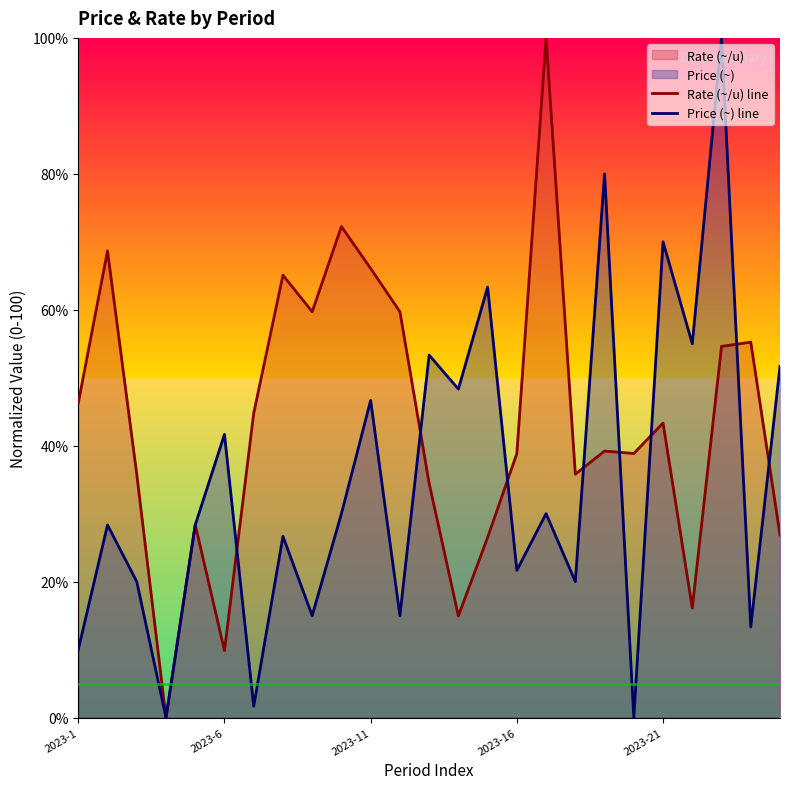

At 12, list the series in order from smallest to largest.

Rate (~/u) line, Price (~) line